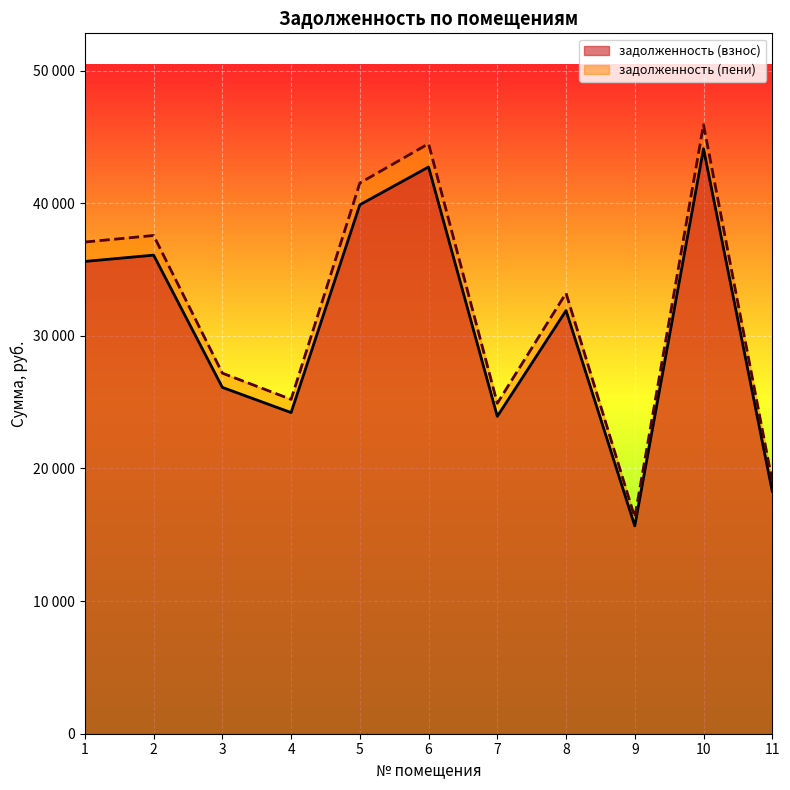

What is the average value of the задолженность (пени) series?

32038.3